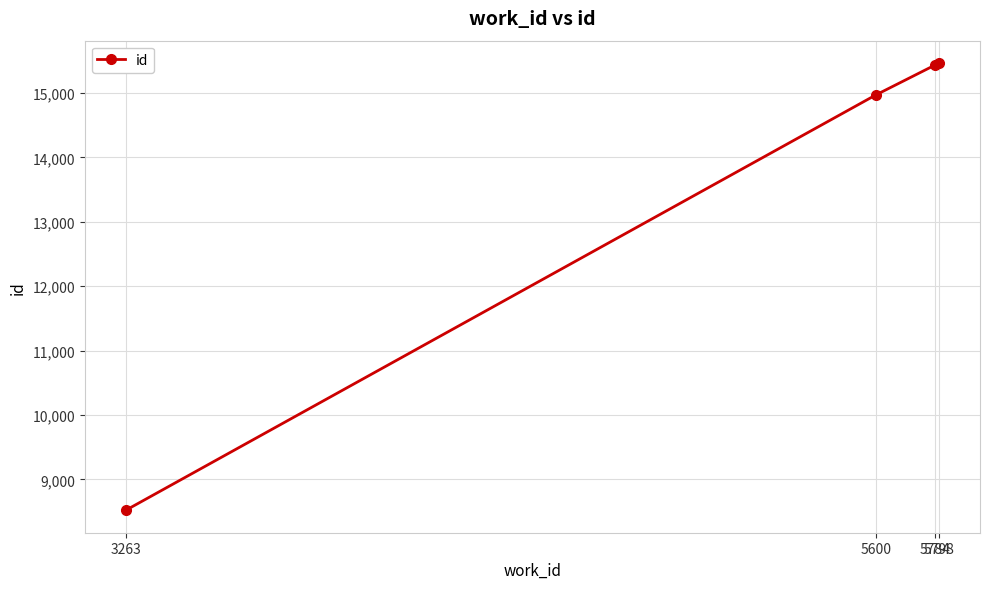

True or false: there are more than 1 points higher than both neighbors.

False